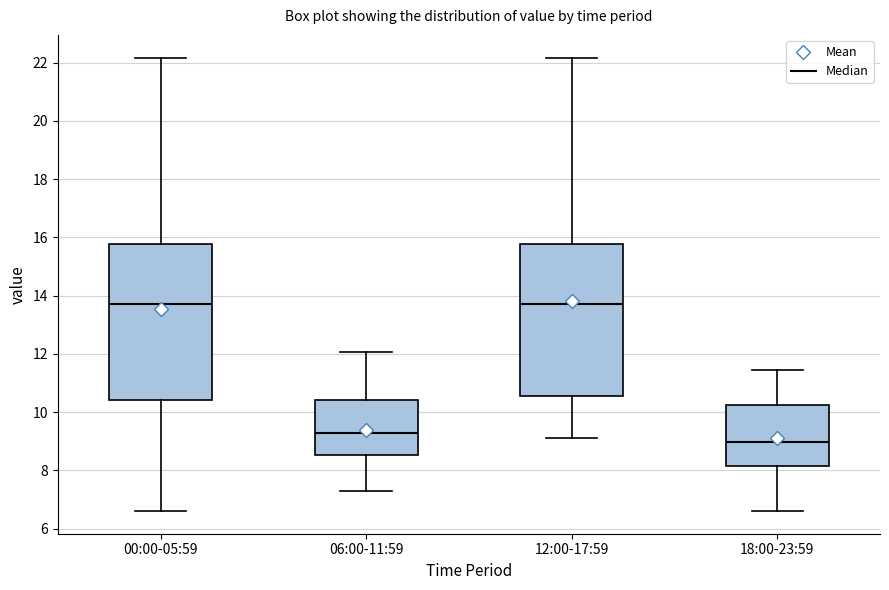

Reading left to right, transcribe this box plot: for each box, give where its median line is, the range the box spans, and where its two whiskers end, as read against the y-axis. The values are not printed on the chart, so give them approximately, as read against the axis.

00:00-05:59: median 13.8, box 10.4 to 15.8, whiskers 6.6 to 22.2
06:00-11:59: median 9.2, box 8.6 to 10.4, whiskers 7.4 to 12.0
12:00-17:59: median 13.8, box 10.6 to 15.8, whiskers 9.2 to 22.2
18:00-23:59: median 9.0, box 8.2 to 10.2, whiskers 6.6 to 11.4